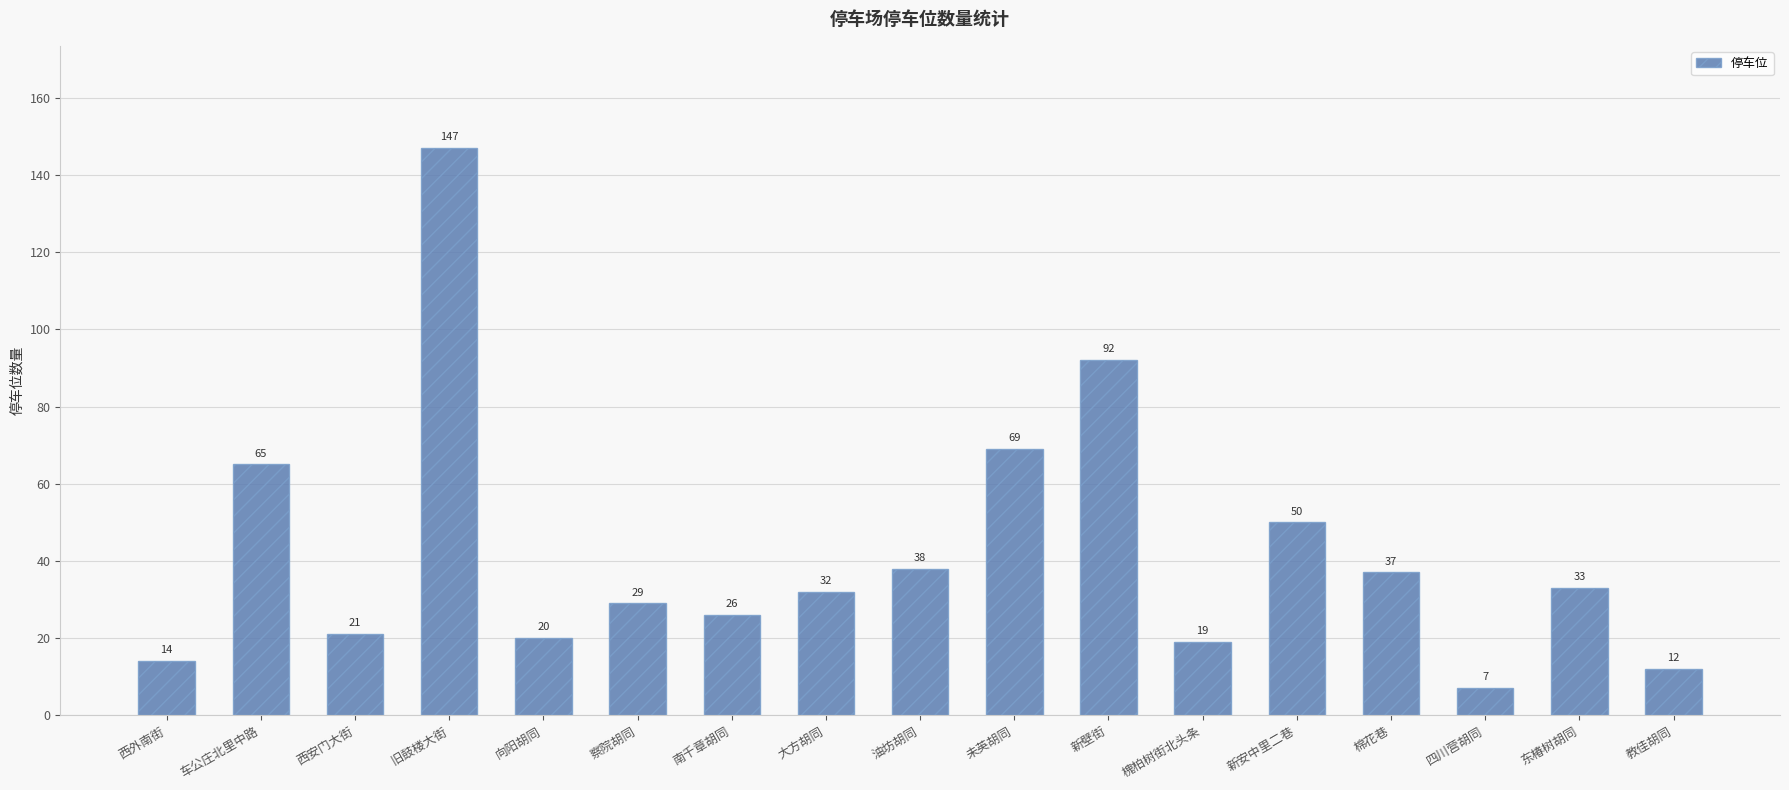

List the labels in order of value, smallest first.

四川营胡同, 教佳胡同, 西外南街, 槐柏树街北头条, 向阳胡同, 西安门大街, 南千章胡同, 察院胡同, 大方胡同, 东椿树胡同, 棉花巷, 油坊胡同, 新安中里二巷, 车公庄北里中路, 未英胡同, 新壁街, 旧鼓楼大街